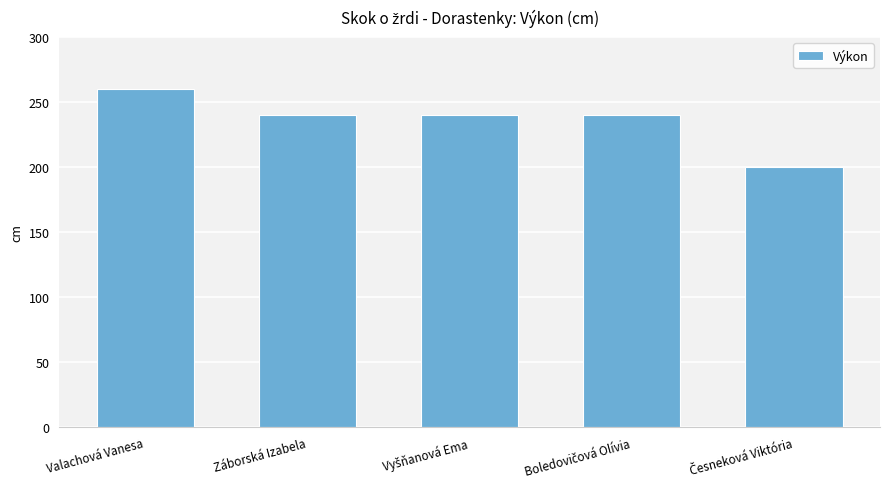

How many bars are there in total?

5